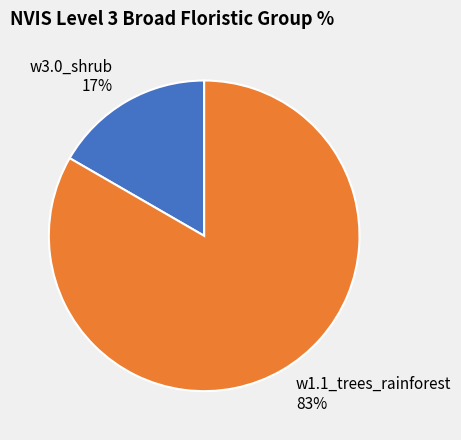

Is w1.1_trees_rainforest the majority of the pie?

Yes